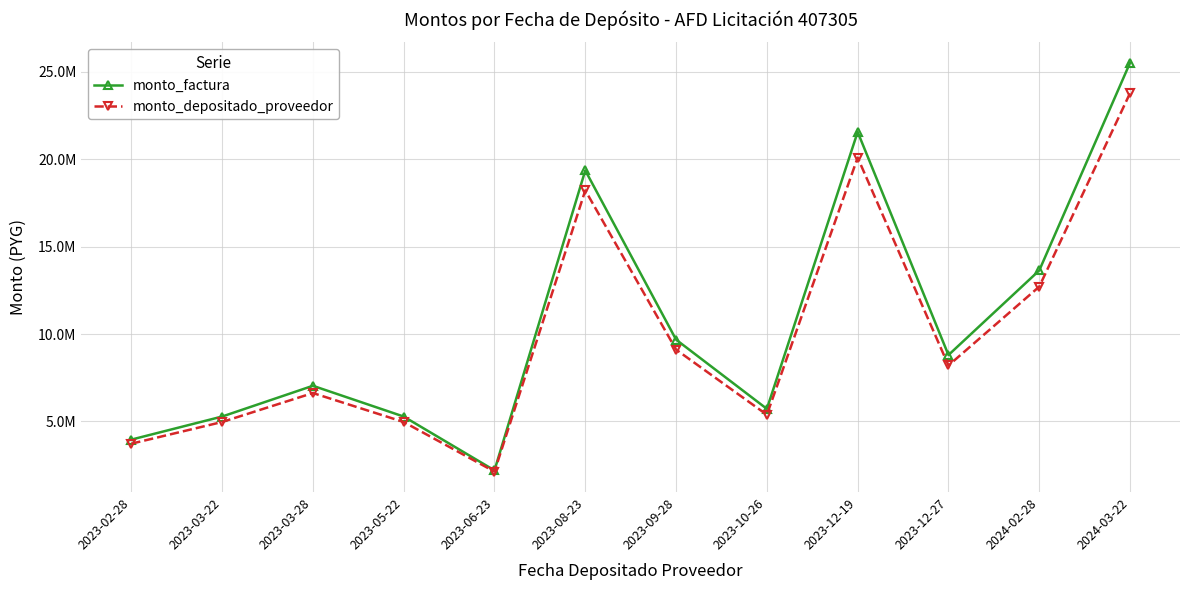

What are all the series names shown in the legend?

monto_factura, monto_depositado_proveedor